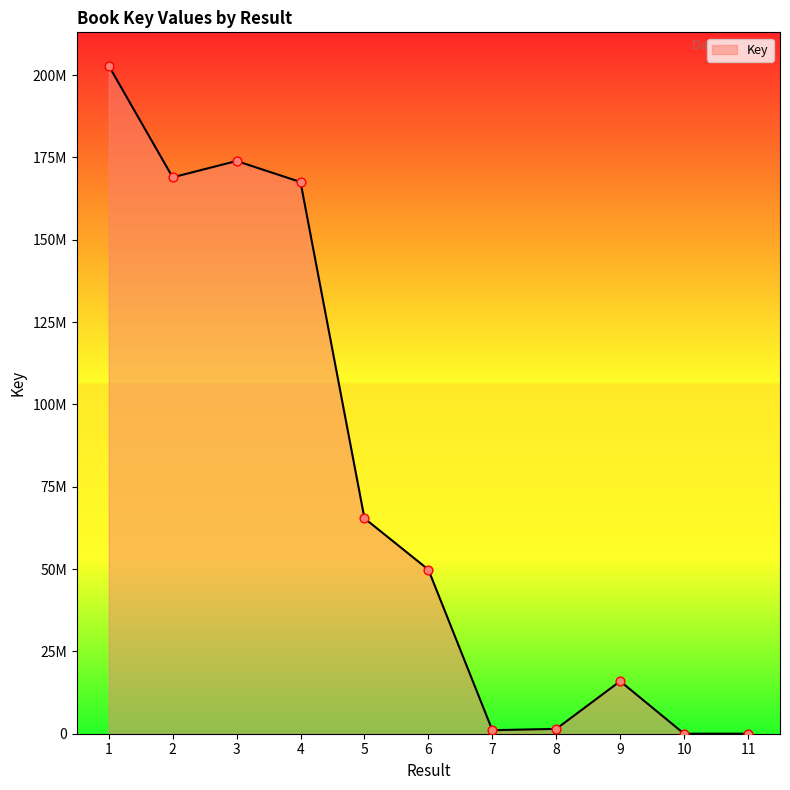

What is the ratio of the value at 3 to the value at 2?

1.0